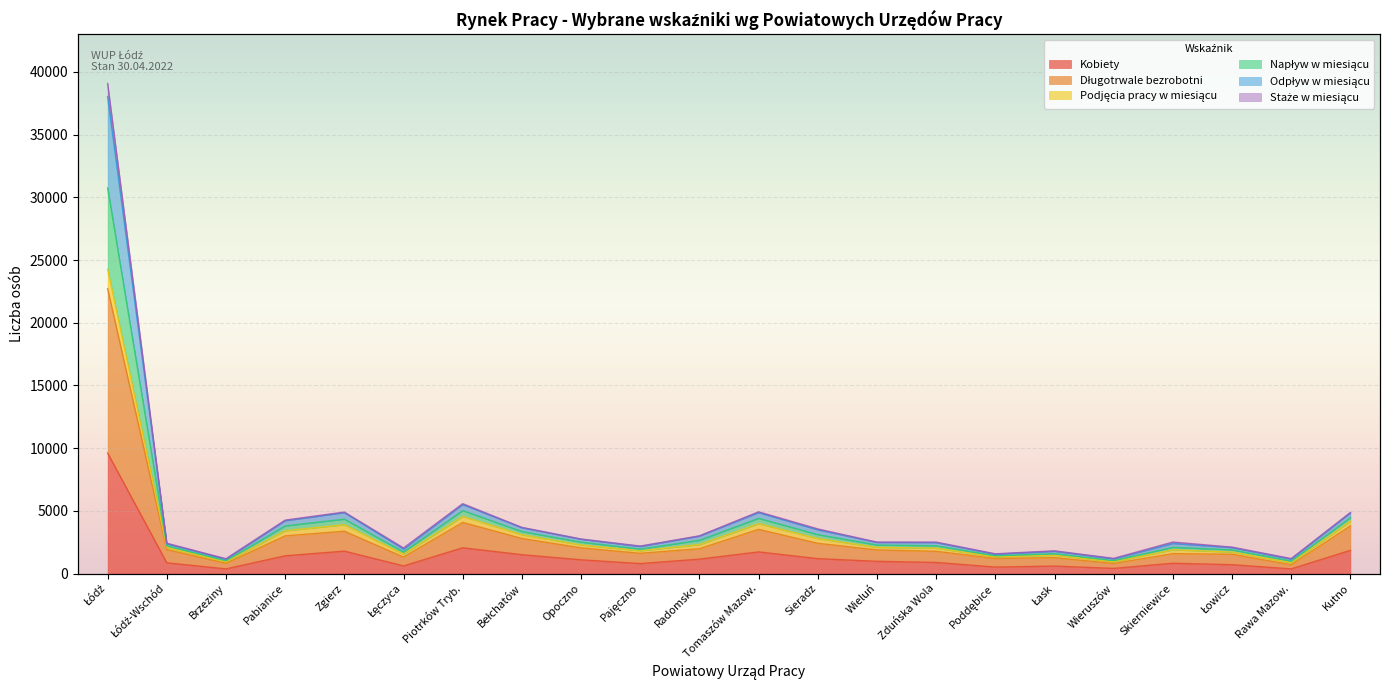

True or false: Długotrwale bezrobotni and Odpływ w miesiącu intersect in this chart.

False